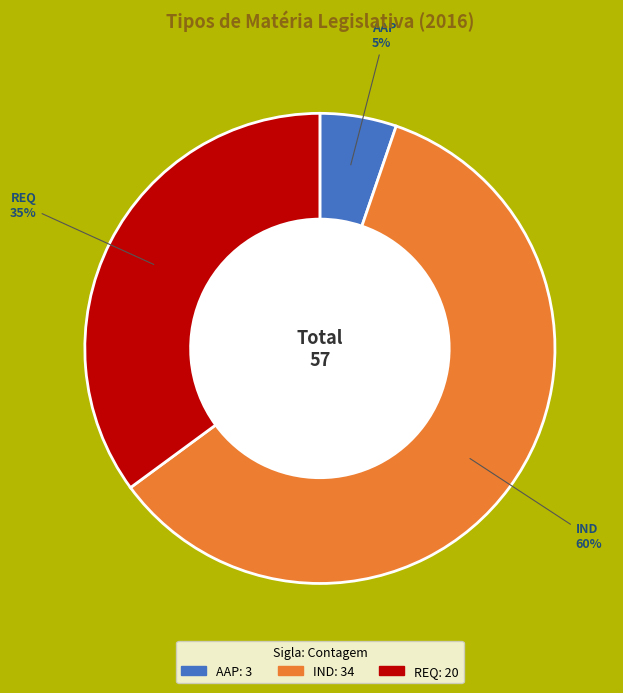

What percentage is the IND slice, to the nearest percent?

60%